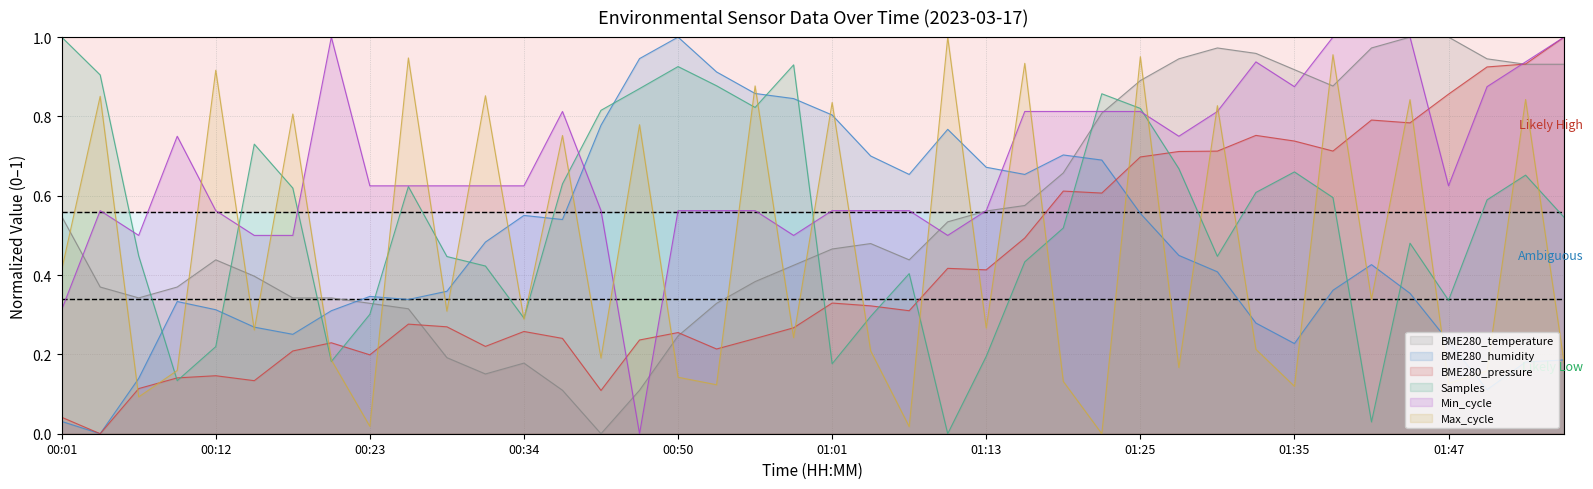

How many times do Min_cycle and BME280_humidity cross each other?

2